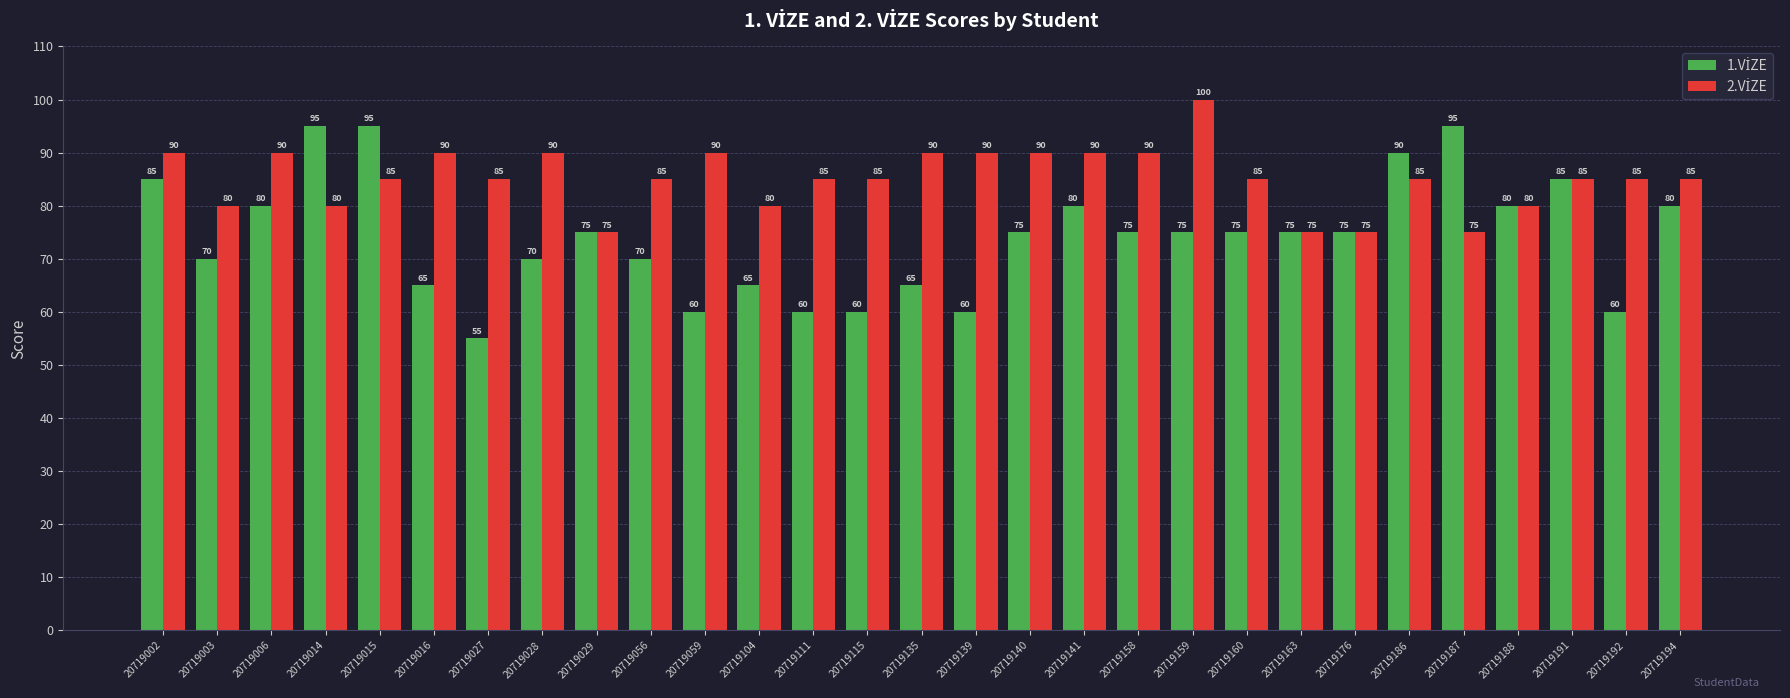

Which label corresponds to the largest value in the chart?

20719159